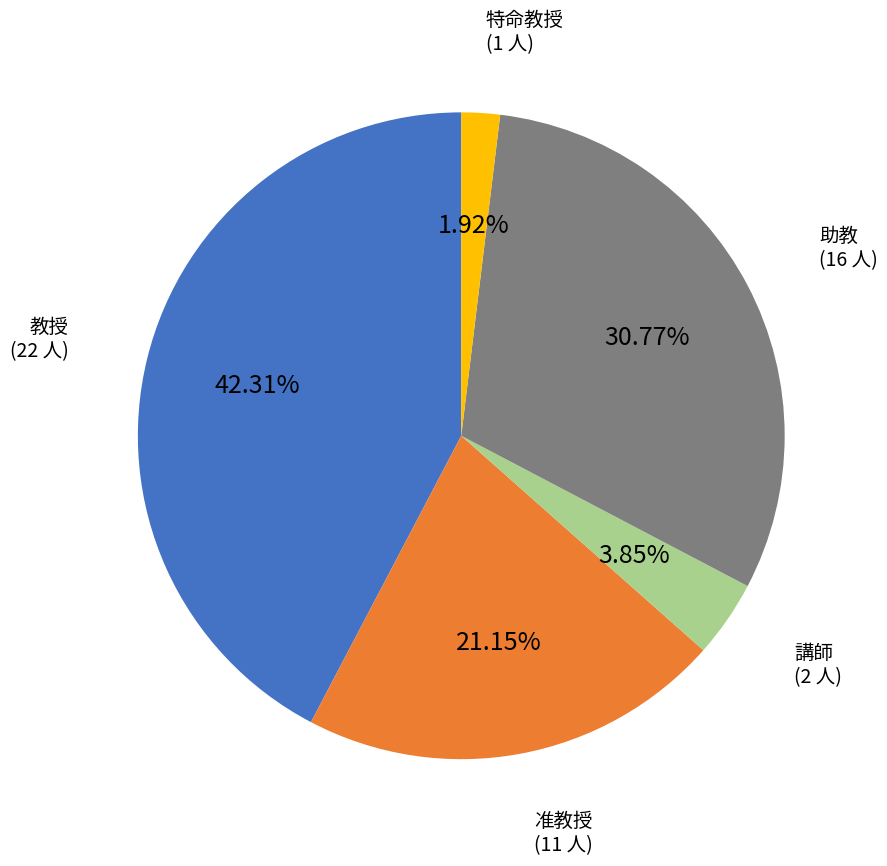

Between 教授 and 准教授, which is larger?

教授